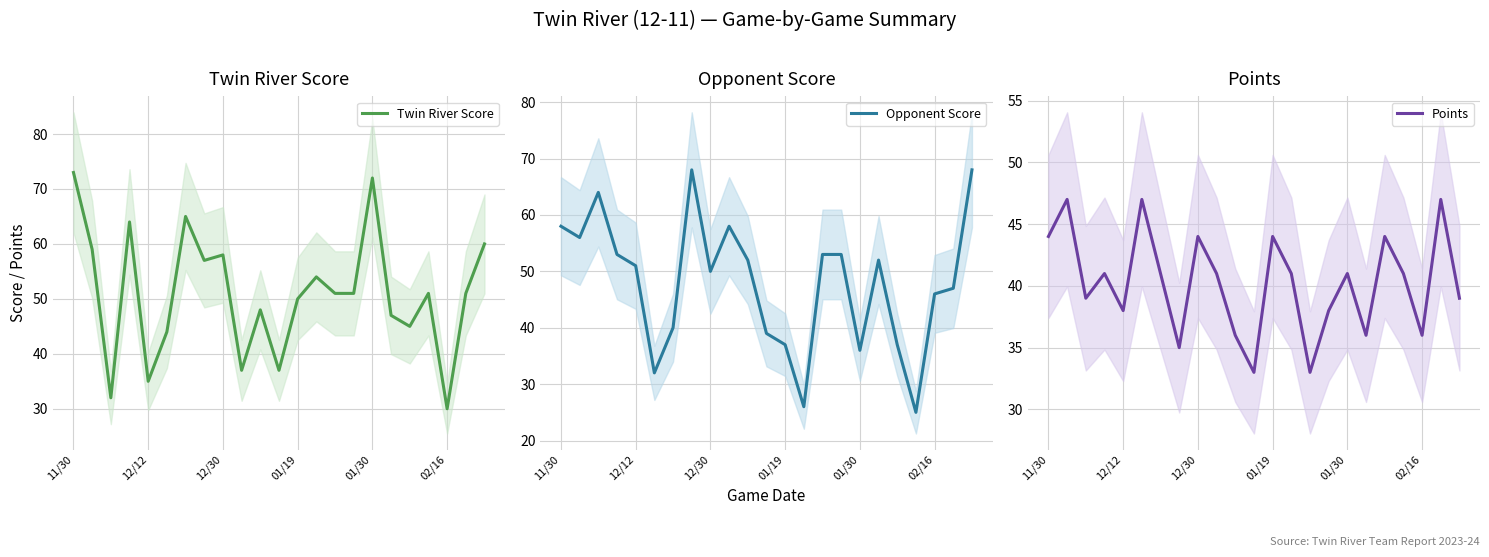

Which series has the largest total across all categories?

Twin River Score